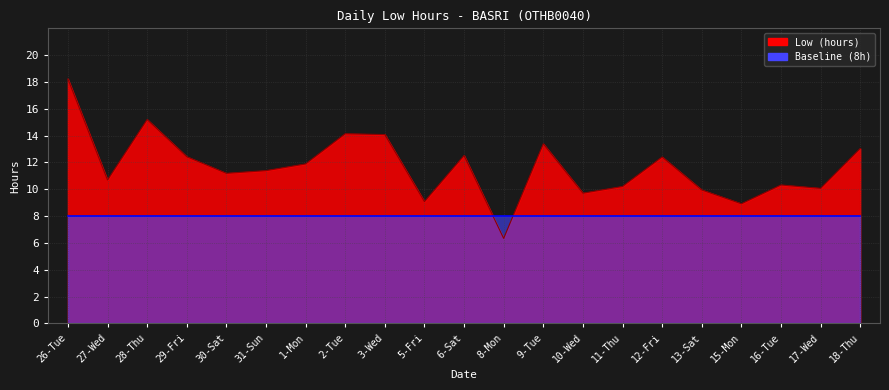

Reading left to right, what are all the values shown in this chart?

26-Tue=18.2	27-Wed=10.7	28-Thu=15.2	29-Fri=12.4	30-Sat=11.2	31-Sun=11.4	1-Mon=11.9	2-Tue=14.1	3-Wed=14.1	5-Fri=9.1	6-Sat=12.5	8-Mon=6.3	9-Tue=13.4	10-Wed=9.7	11-Thu=10.2	12-Fri=12.4	13-Sat=9.9	15-Mon=8.9	16-Tue=10.3	17-Wed=10.1	18-Thu=13.0